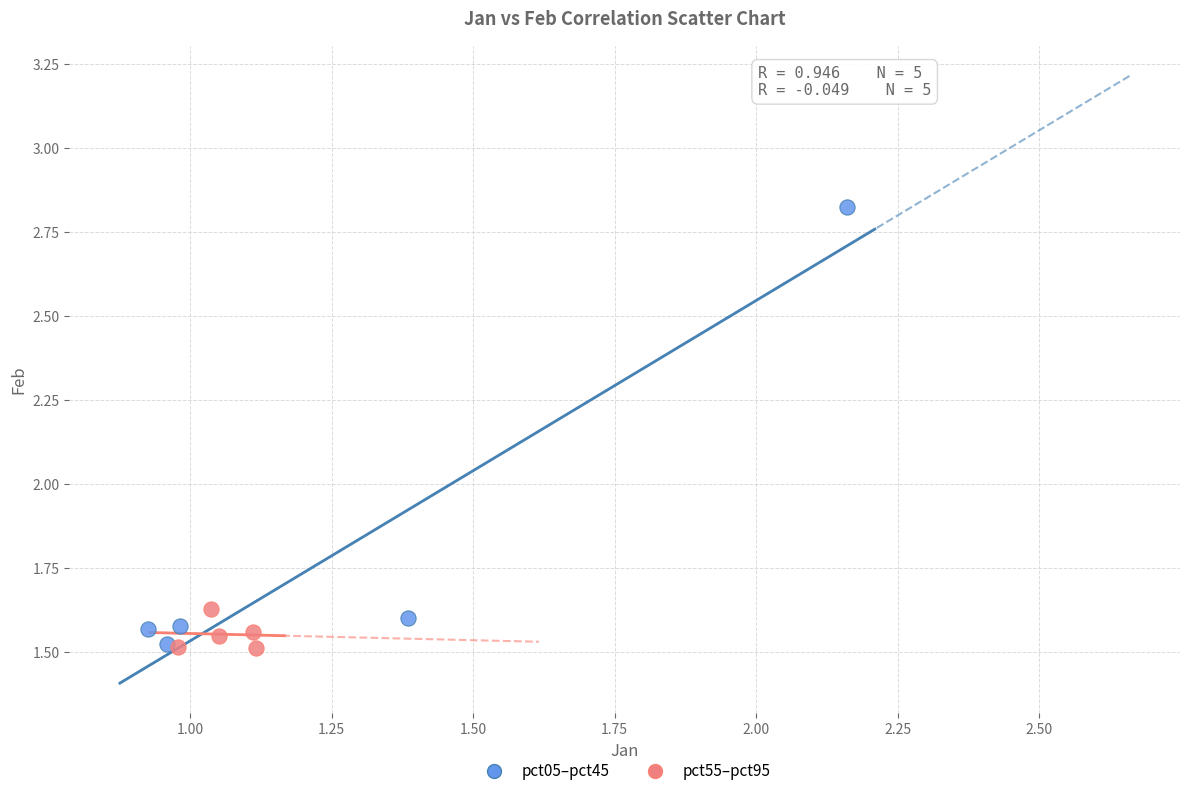

Which series contains the highest Y value?

pct05–pct45